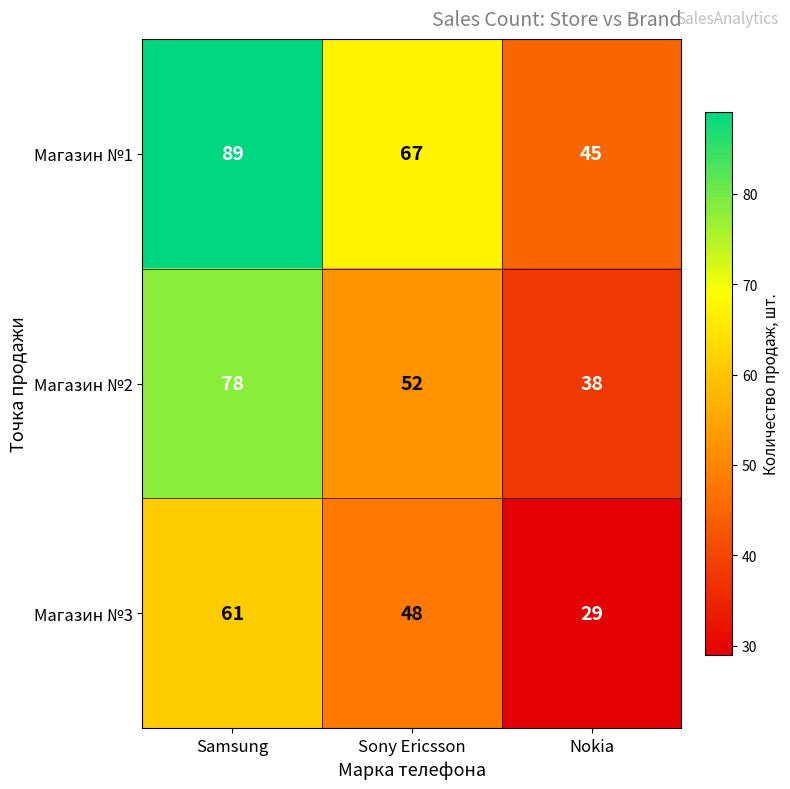

Reading left to right, what are all the values shown in this chart?

Магазин №1: Samsung=89	Sony Ericsson=67	Nokia=45
Магазин №2: Samsung=78	Sony Ericsson=52	Nokia=38
Магазин №3: Samsung=61	Sony Ericsson=48	Nokia=29